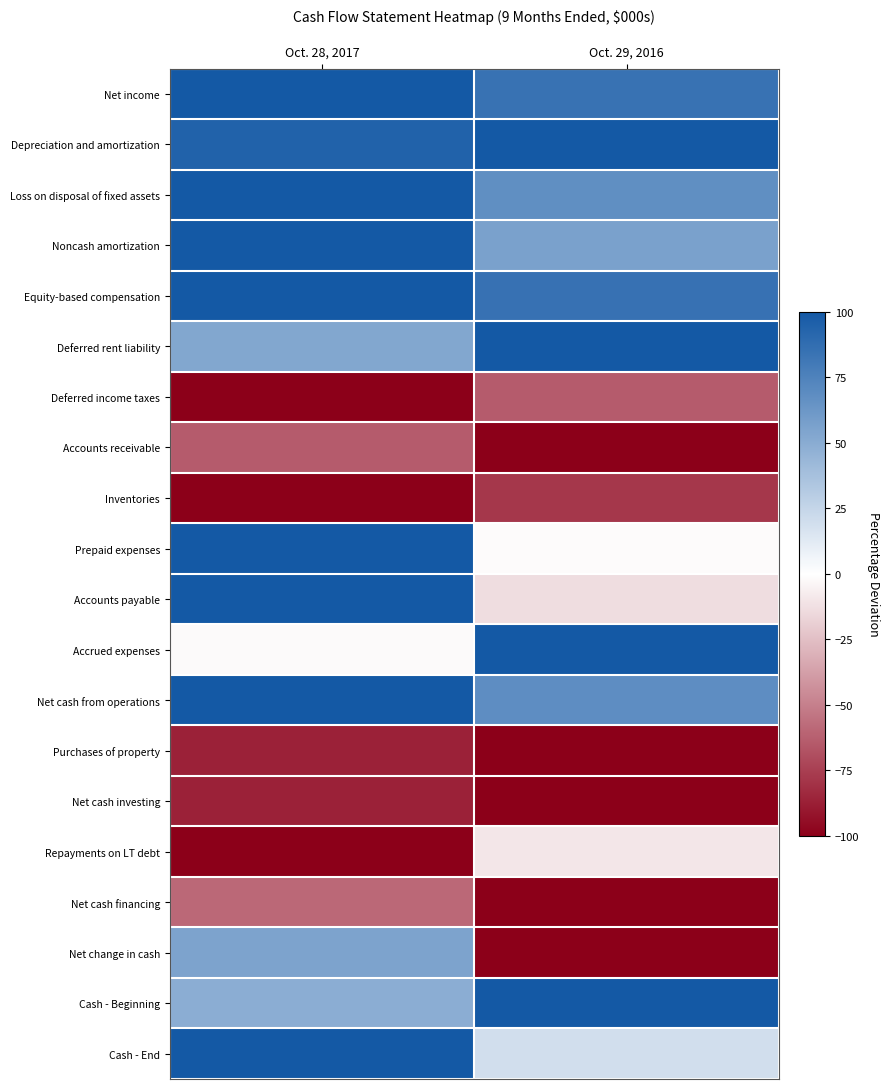

Reading left to right, list all the values displayed in this chart.

Net income: Oct. 28, 2017=100.0	Oct. 29, 2016=84.7
Depreciation and amortization: Oct. 28, 2017=94.4	Oct. 29, 2016=100.0
Loss on disposal of fixed assets: Oct. 28, 2017=100.0	Oct. 29, 2016=67.5
Noncash amortization: Oct. 28, 2017=100.0	Oct. 29, 2016=56.6
Equity-based compensation: Oct. 28, 2017=100.0	Oct. 29, 2016=85.0
Deferred rent liability: Oct. 28, 2017=52.8	Oct. 29, 2016=100.0
Deferred income taxes: Oct. 28, 2017=-100.0	Oct. 29, 2016=-63.8
Accounts receivable: Oct. 28, 2017=-63.8	Oct. 29, 2016=-100.0
Inventories: Oct. 28, 2017=-100.0	Oct. 29, 2016=-78.0
Prepaid expenses: Oct. 28, 2017=100.0	Oct. 29, 2016=-1.4
Accounts payable: Oct. 28, 2017=100.0	Oct. 29, 2016=-13.0
Accrued expenses: Oct. 28, 2017=-1.8	Oct. 29, 2016=100.0
Net cash from operations: Oct. 28, 2017=100.0	Oct. 29, 2016=68.0
Purchases of property: Oct. 28, 2017=-86.5	Oct. 29, 2016=-100.0
Net cash investing: Oct. 28, 2017=-86.5	Oct. 29, 2016=-100.0
Repayments on LT debt: Oct. 28, 2017=-100.0	Oct. 29, 2016=-9.4
Net cash financing: Oct. 28, 2017=-58.8	Oct. 29, 2016=-100.0
Net change in cash: Oct. 28, 2017=54.7	Oct. 29, 2016=-100.0
Cash - Beginning: Oct. 28, 2017=49.0	Oct. 29, 2016=100.0
Cash - End: Oct. 28, 2017=100.0	Oct. 29, 2016=19.2